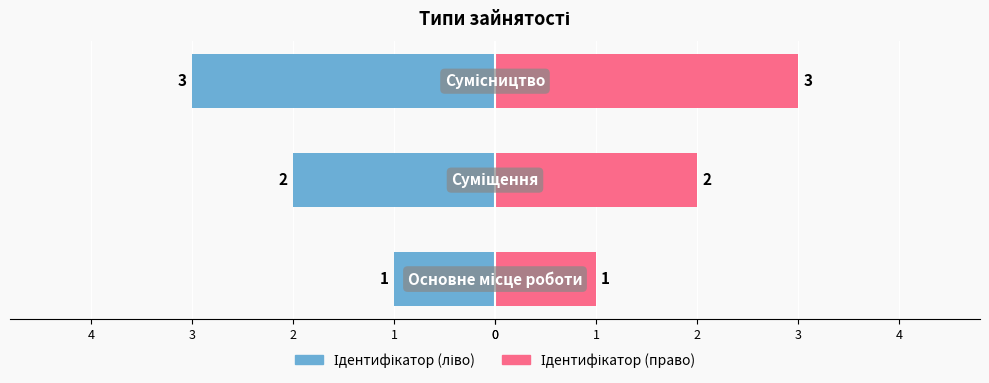

What is the approximate value of Ідентифікатор (right) at 2?

3